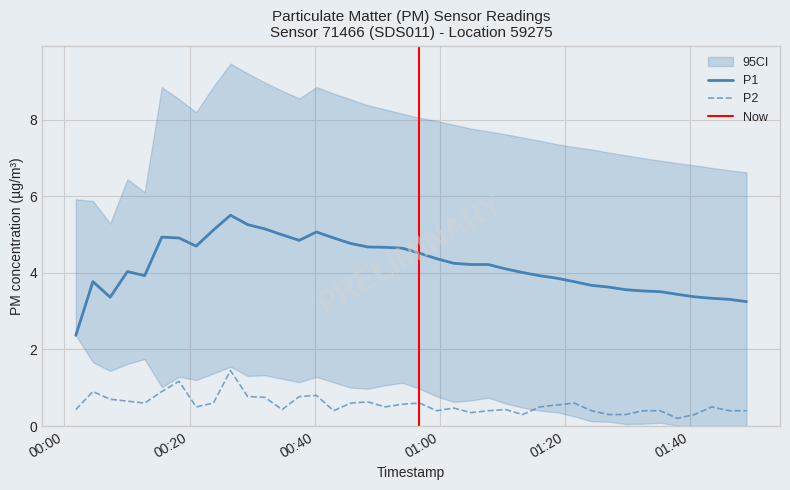

Reading right to left, list all the values displayed in this chart.

0.4	0.4	0.5	0.3	0.2	0.4	0.4	0.3	0.3	0.4	0.6	0.6	0.5	0.3	0.4	0.4	0.3	0.5	0.4	0.6	0.6	0.5	0.6	0.6	0.4	0.8	0.8	0.4	0.8	0.8	1.4	0.6	0.5	1.2	0.9	0.6	0.7	0.7	0.9	0.4